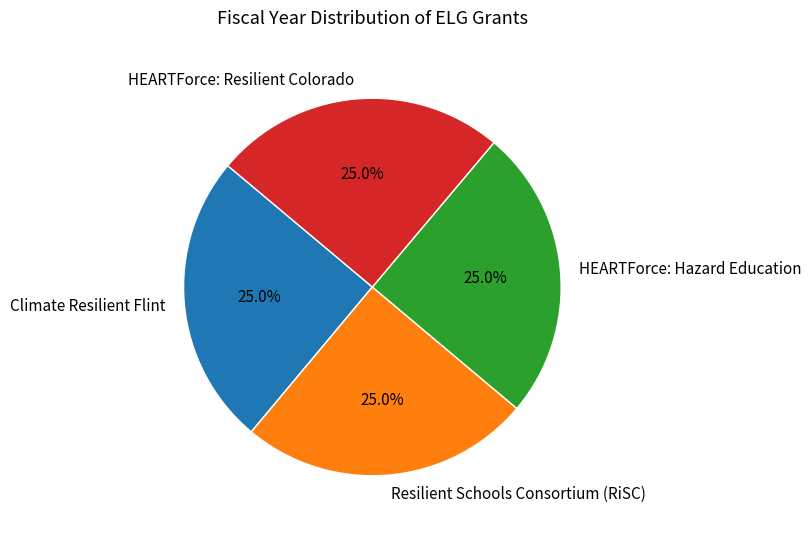

How many segments does this pie chart have?

4